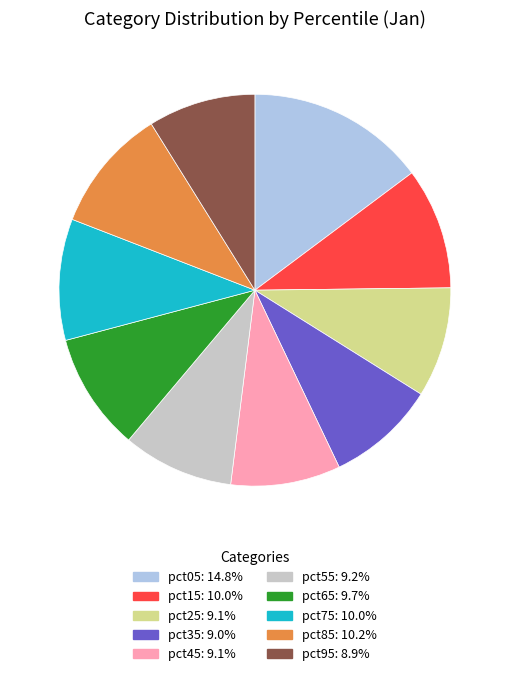

Does any single category account for the majority?

No